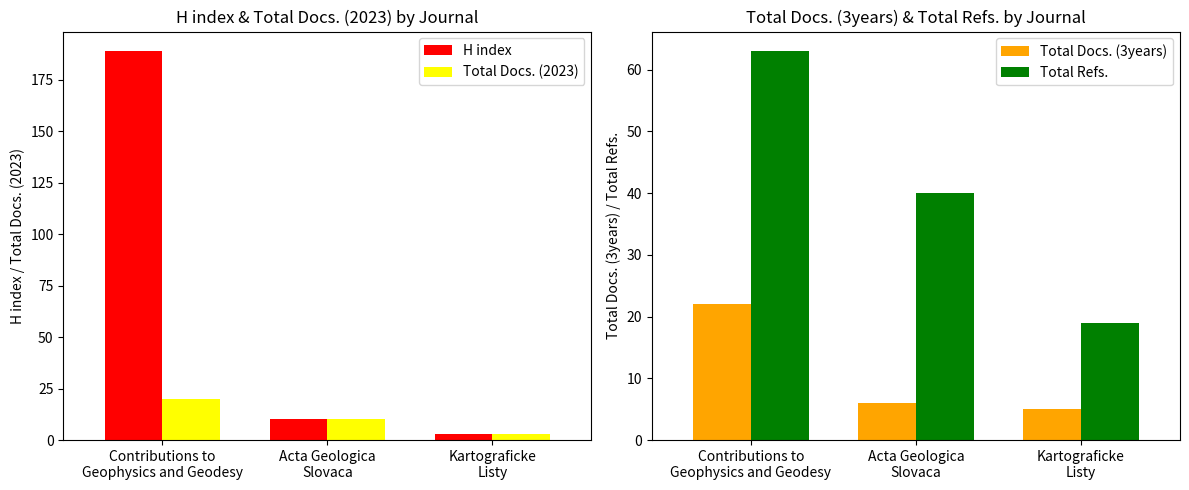

What is the value of the H index bar at the 1st from the left?

189